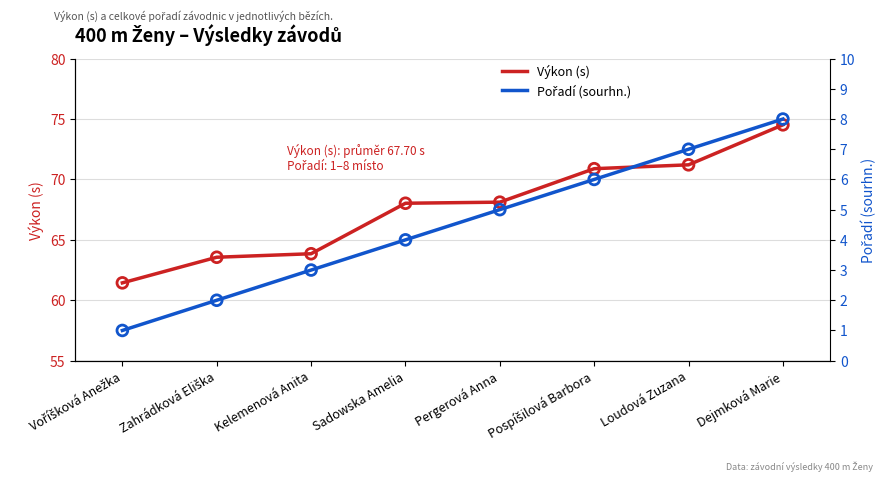

What is the total value across all series at Pergerová Anna?

73.1